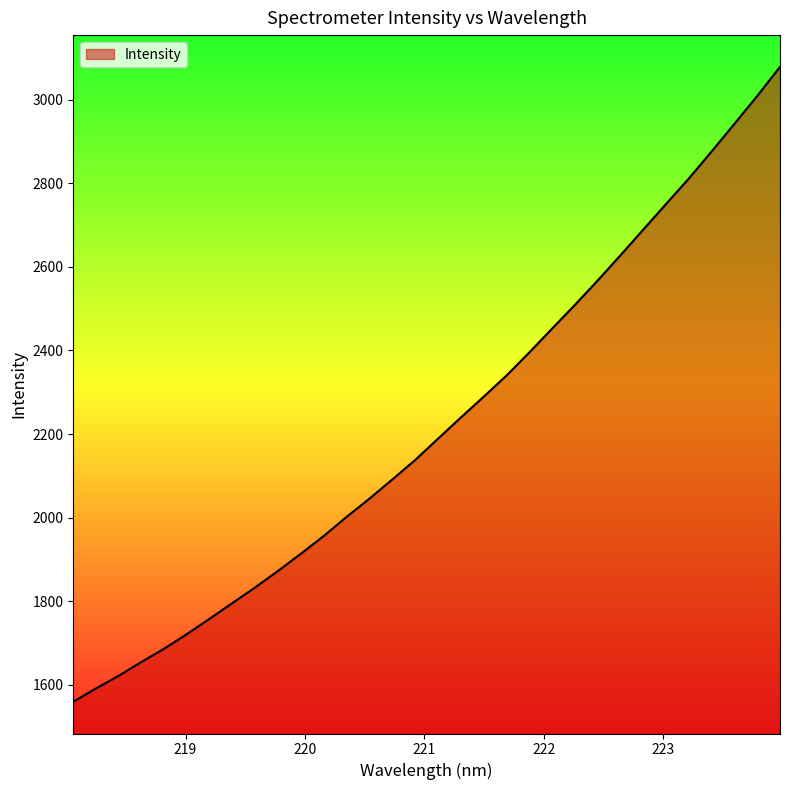

How many lines are shown in the chart?

1